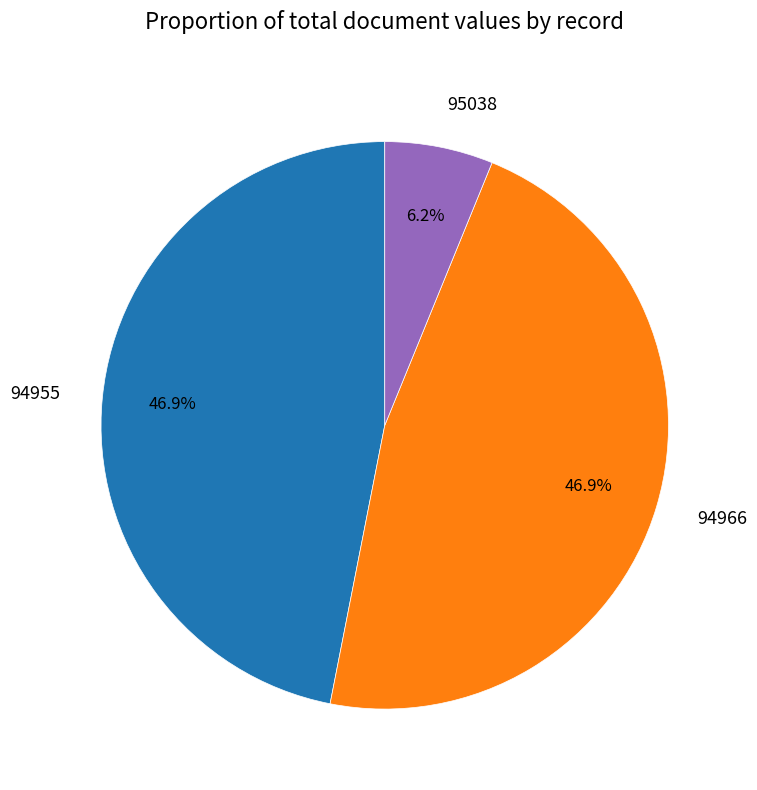

Approximately how many times larger is the value at 94966 compared to 95038?

7.6